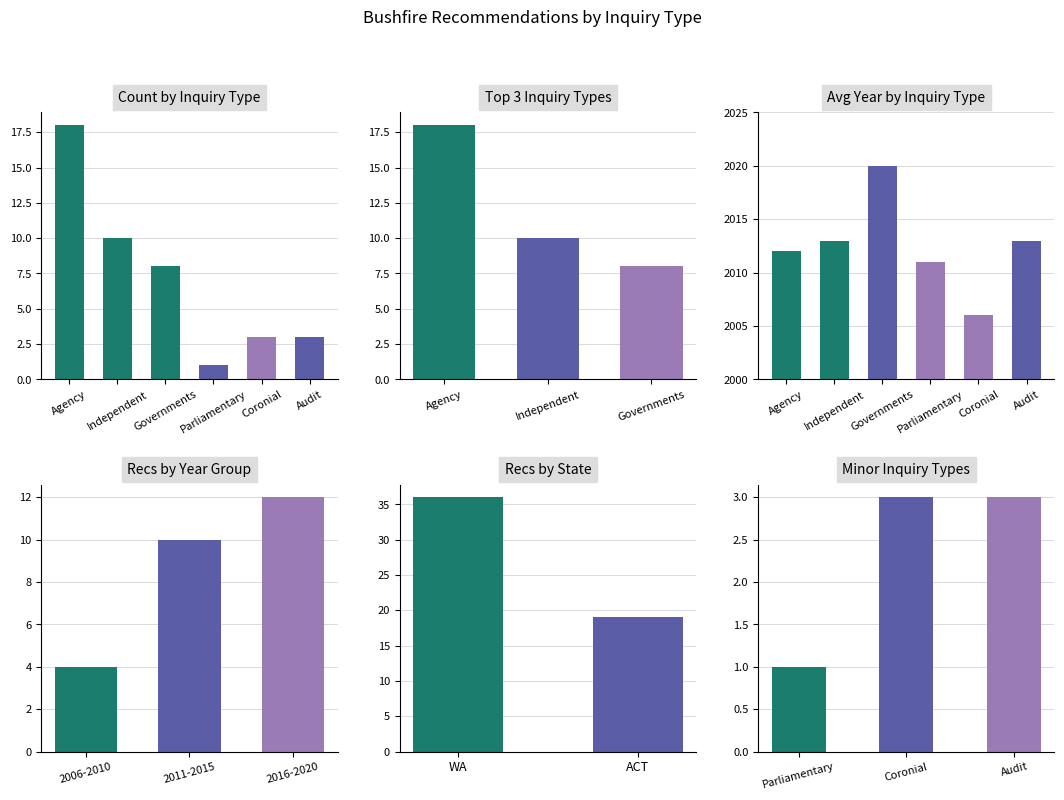

The value of Avg Year at Agency is 1021. True or false?

False